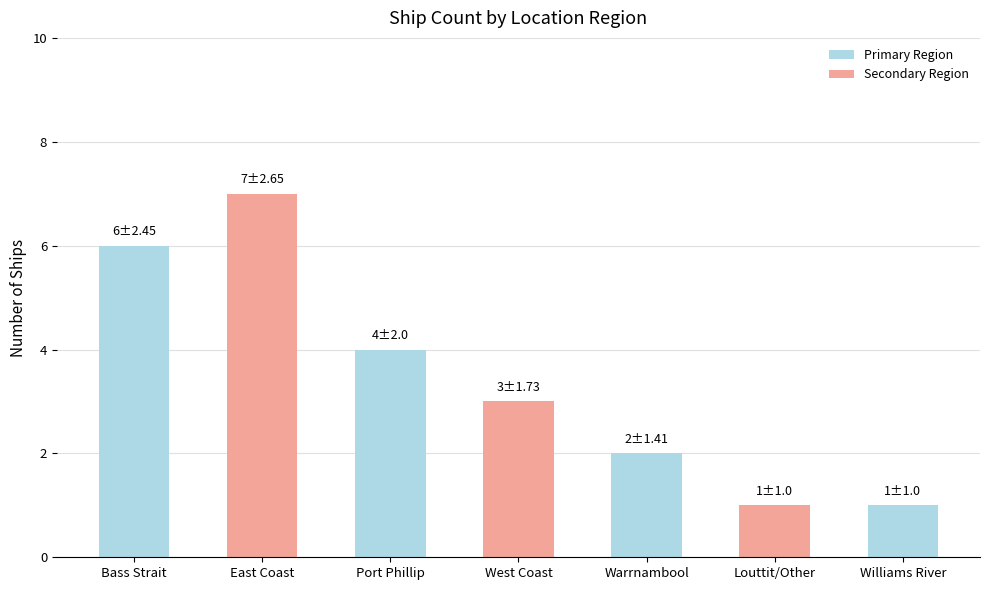

The value at Port Phillip is 4. True or false?

True